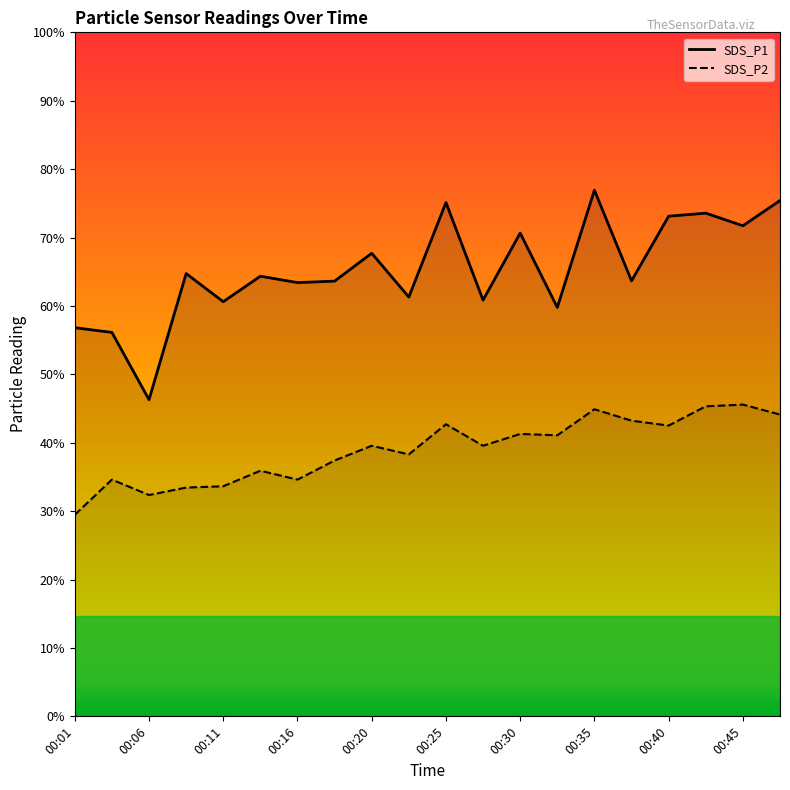

Rank the series at 00:20 from highest to lowest value.

SDS_P1, SDS_P2